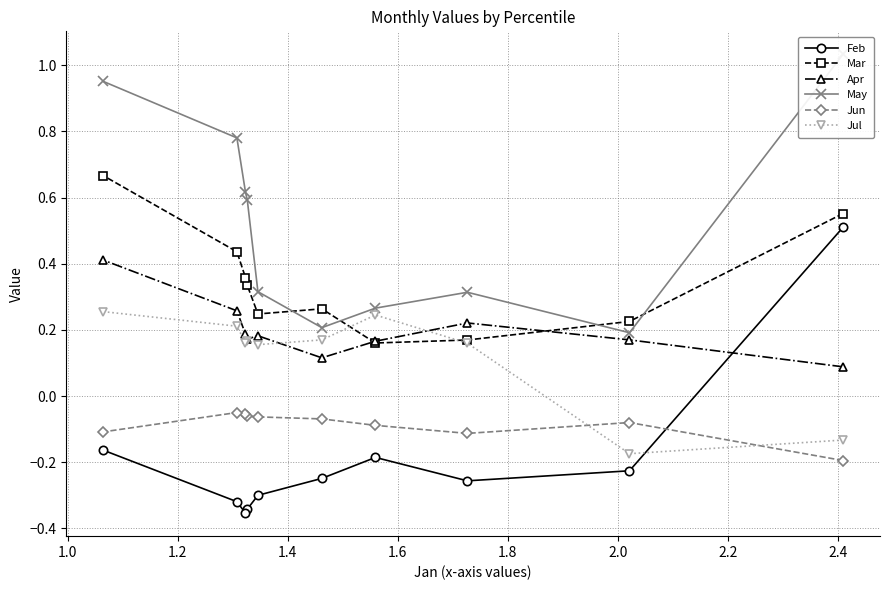

How many Feb values are between 0 and 1?

1